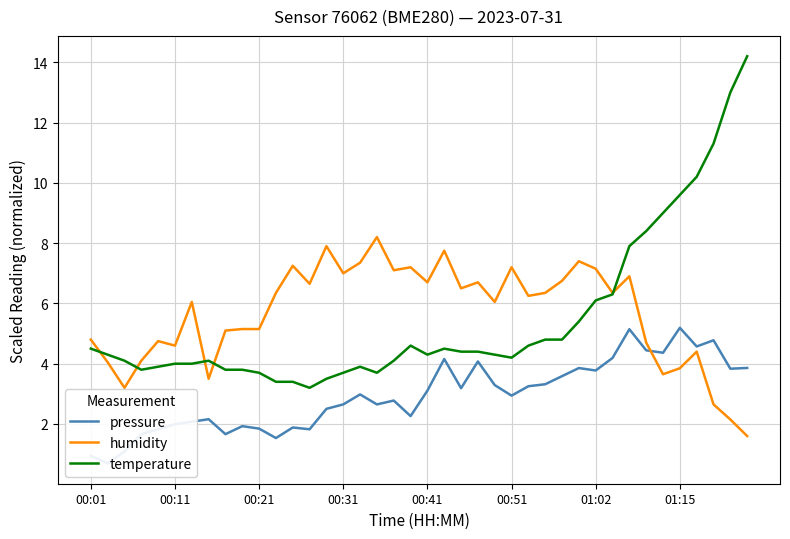

The value of humidity at 01:02 is 12.8. True or false?

False